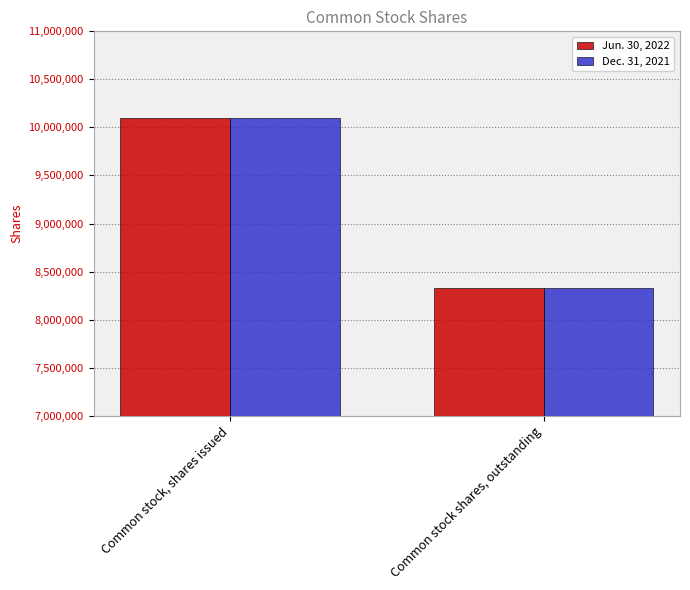

List the labels in order of Dec. 31, 2021 value, largest first.

Common stock, shares issued, Common stock shares, outstanding